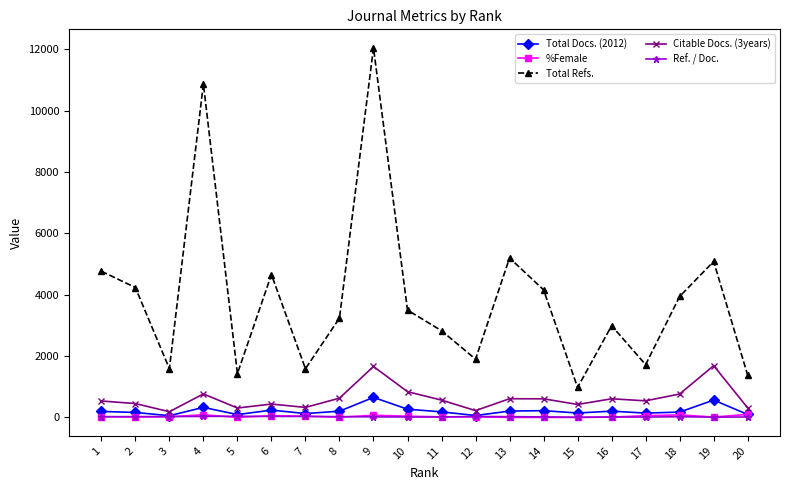

How many distinct data groups are displayed?

5